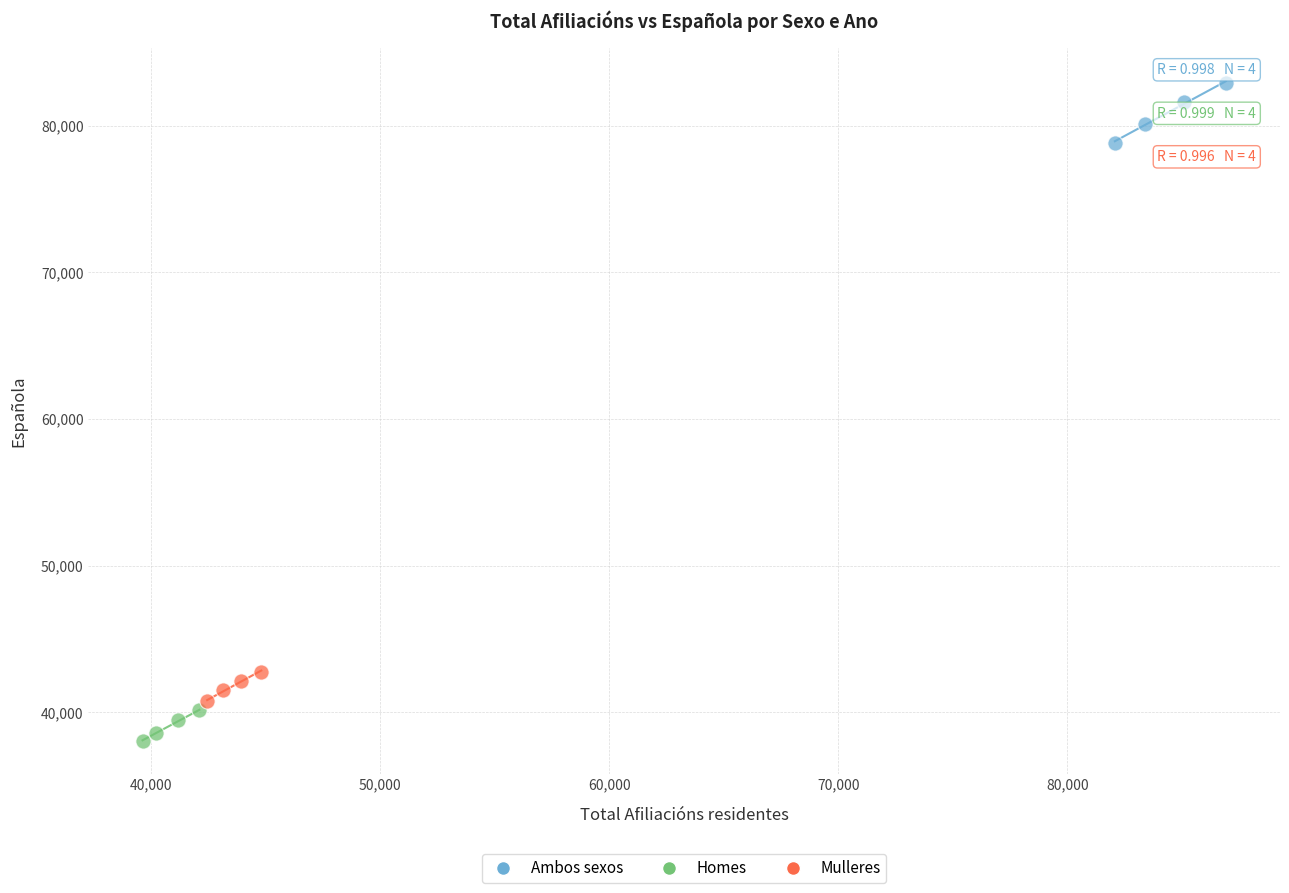

Which series reaches the maximum Y coordinate?

Ambos sexos